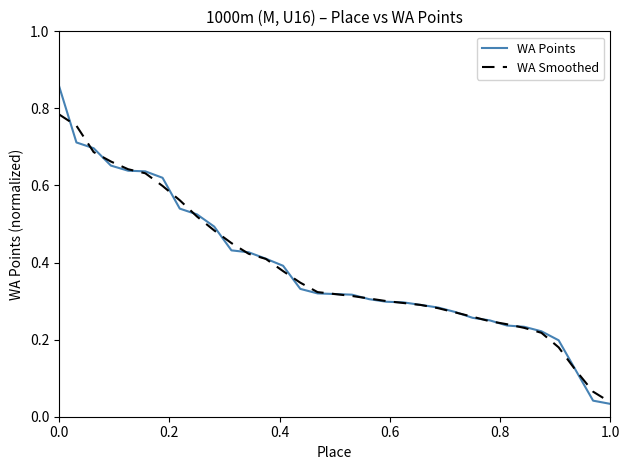

True or false: WA Points and WA Smoothed intersect in this chart.

True